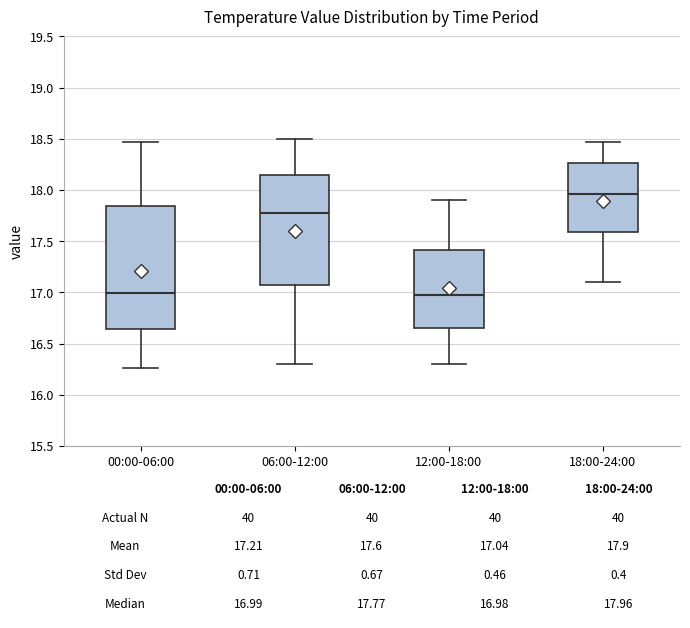

Which box has the highest median line?

18:00-24:00